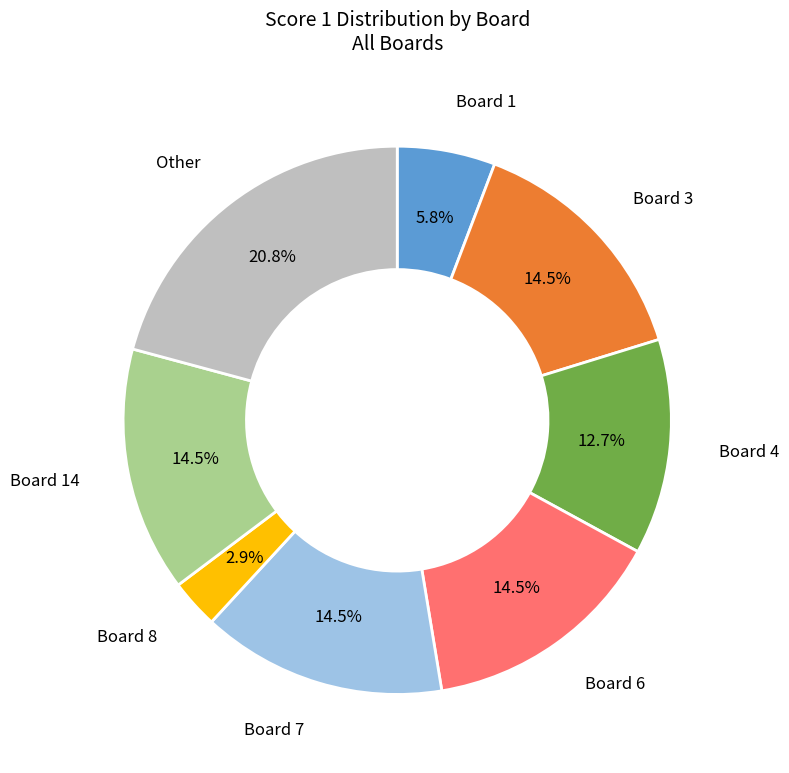

Is there any slice that represents more than half of the pie?

No